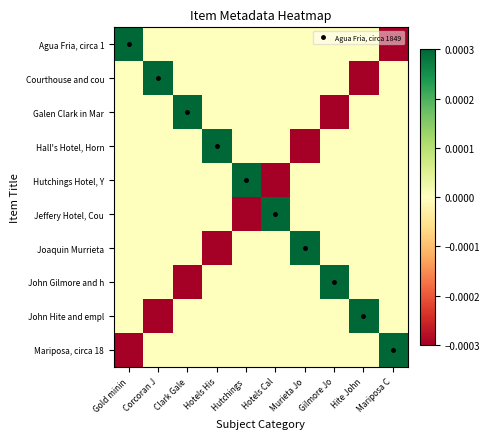

At which category is the sum across all series the highest?

Gold minin